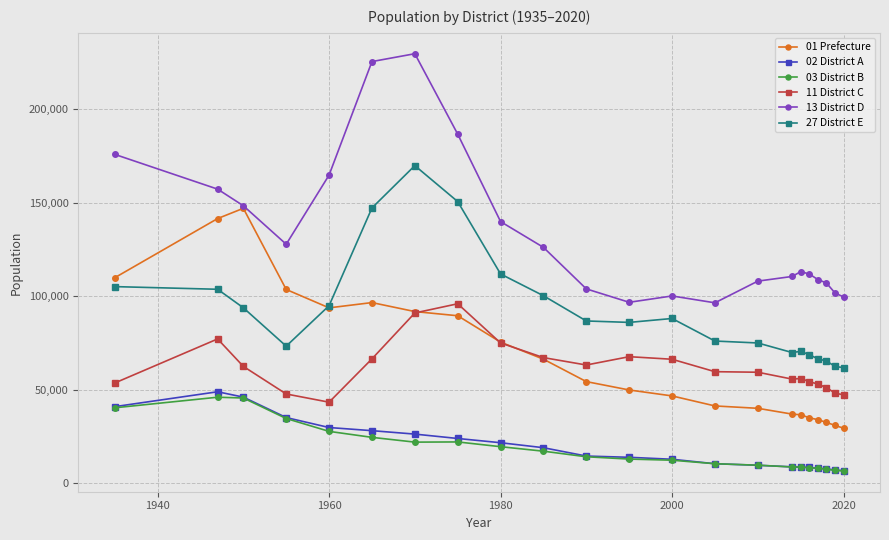

At how many categories does at least one series exceed 118327?

10